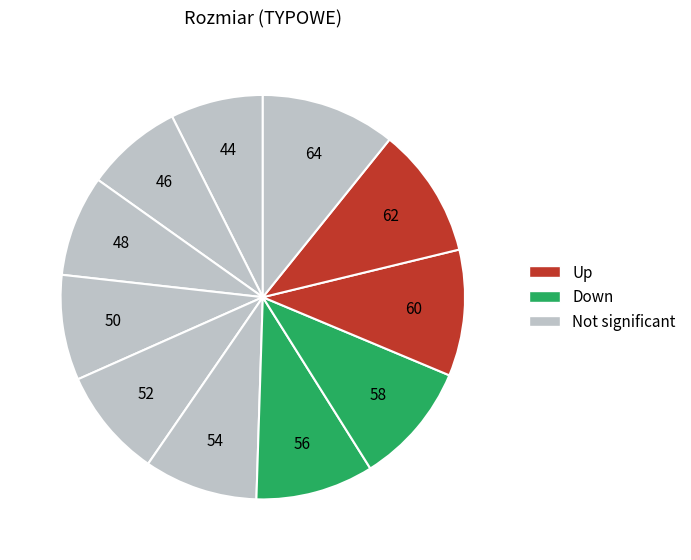

How many slices are in this pie chart?

11